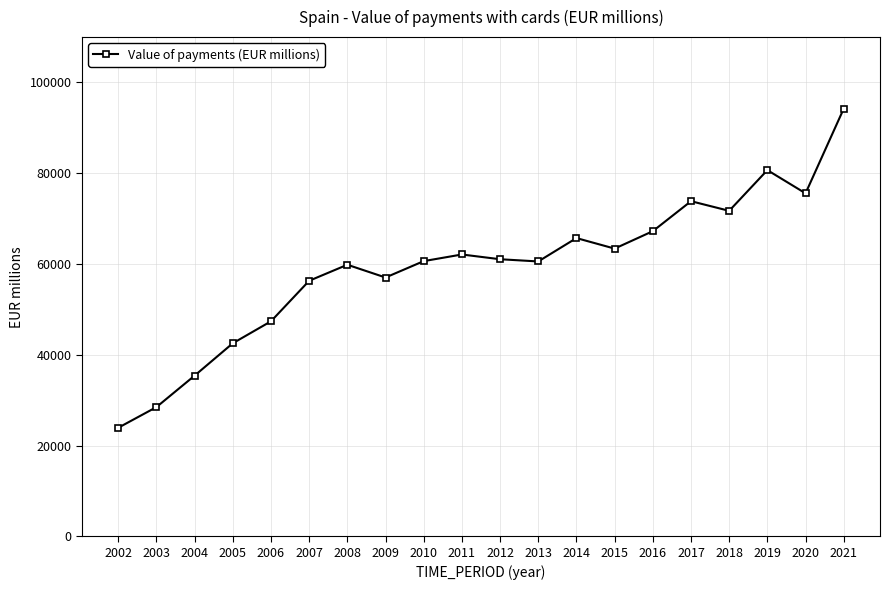

Where is the first local maximum?

2008